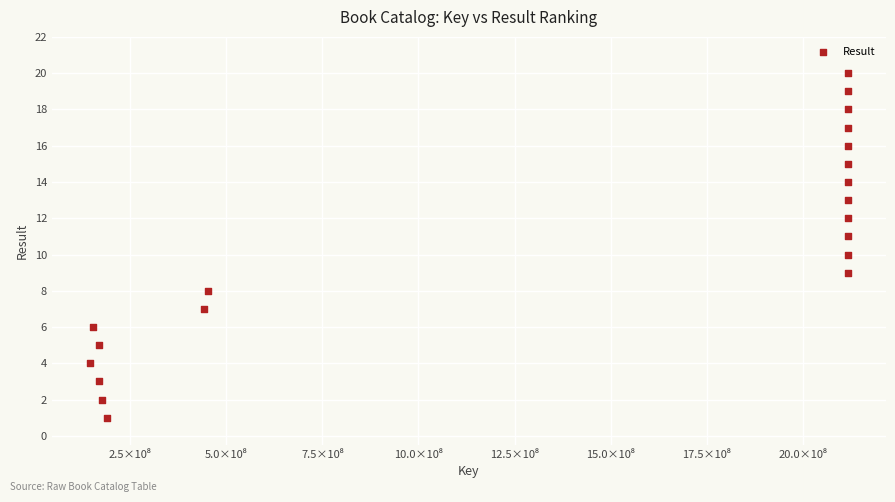

What is the range of Y values (max minus min)?

19